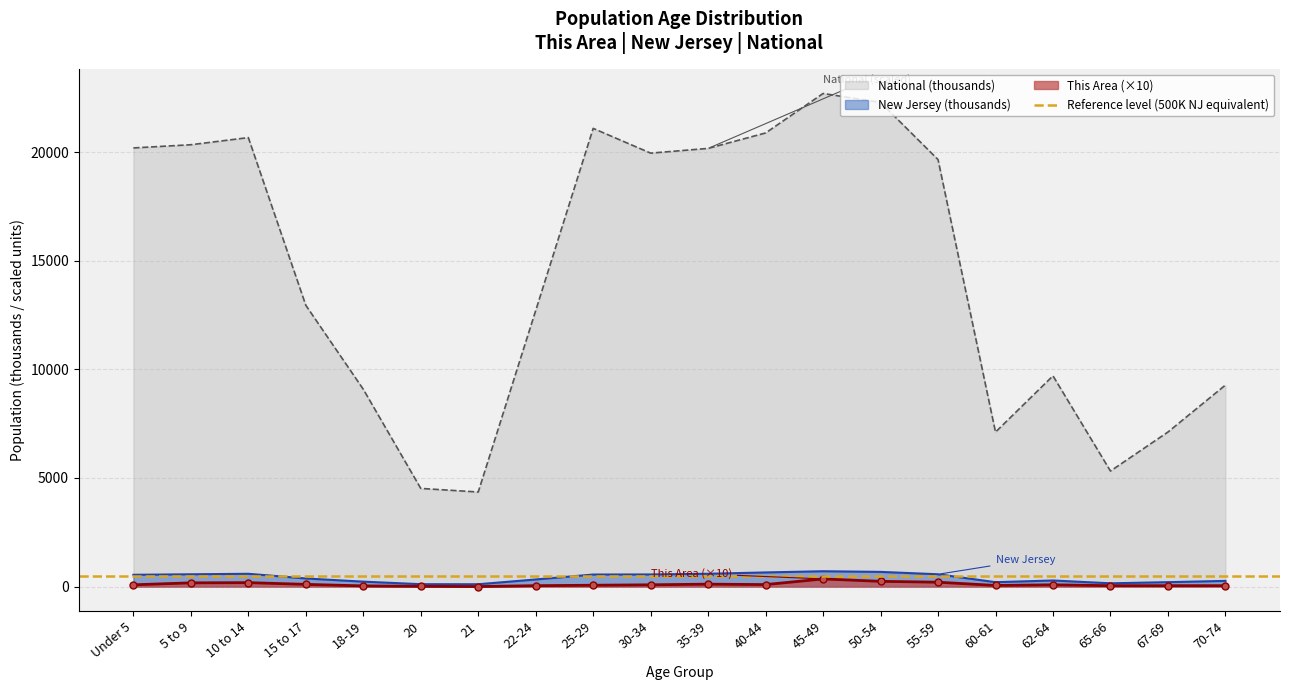

At which label is National (thousands) closest to 13531?

15 to 17